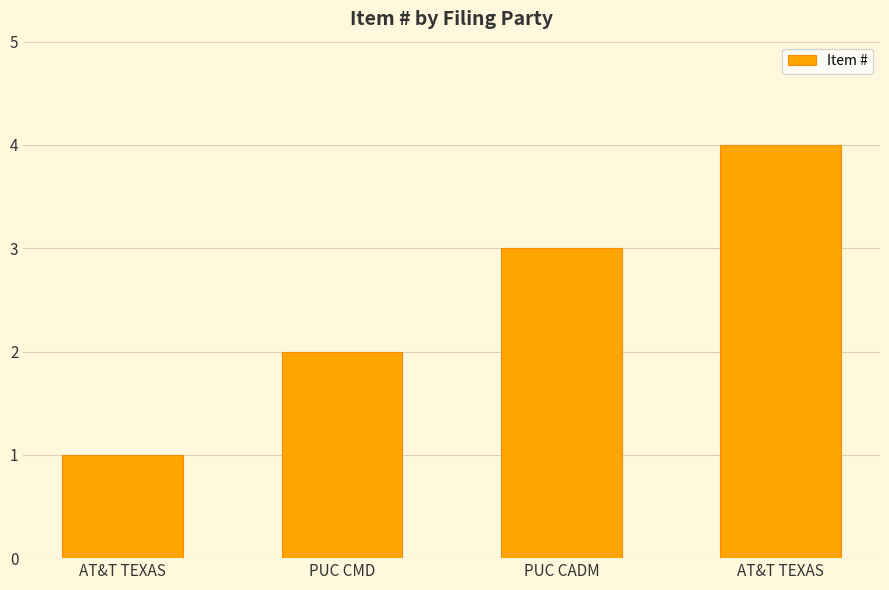

Is it true that the value at PUC CADM is 3?

True